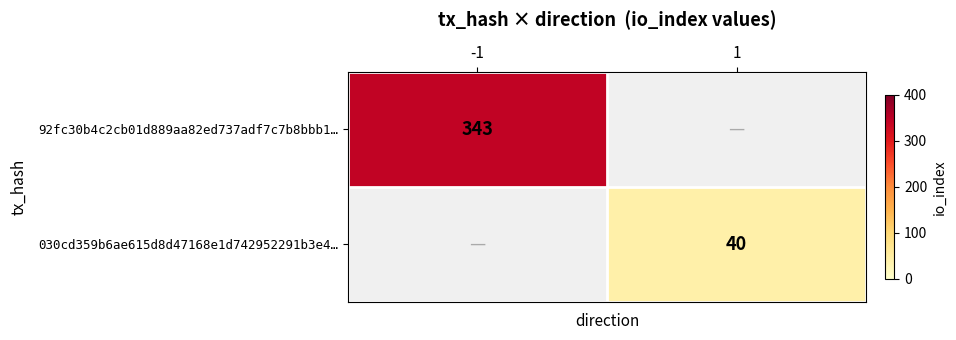

The 92fc30b4c2cb01d889aa82ed737adf7c7b8bbb1… series shows 119 at -1. True or false?

False